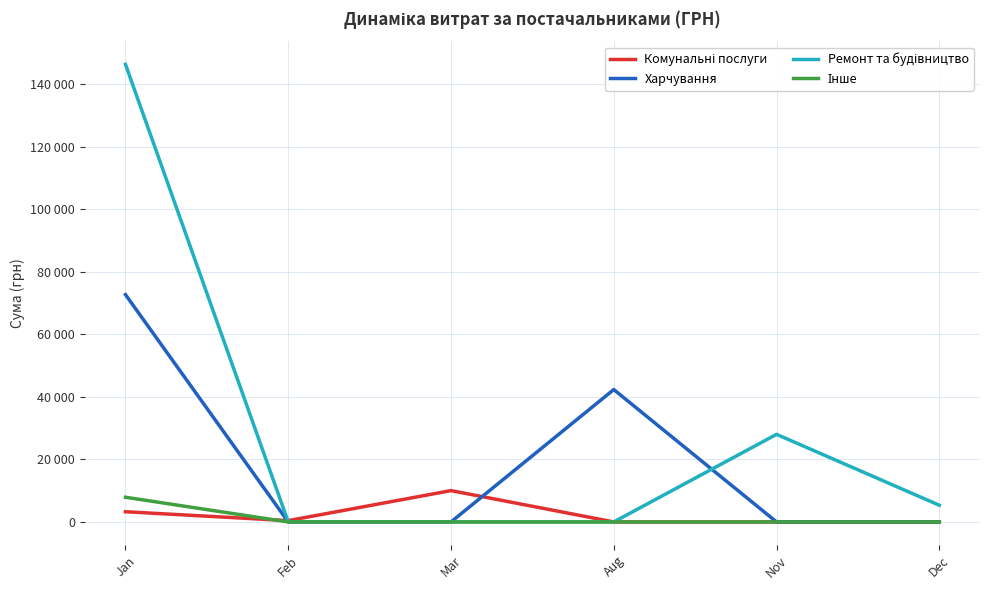

At how many categories does at least one series exceed 43884?

1